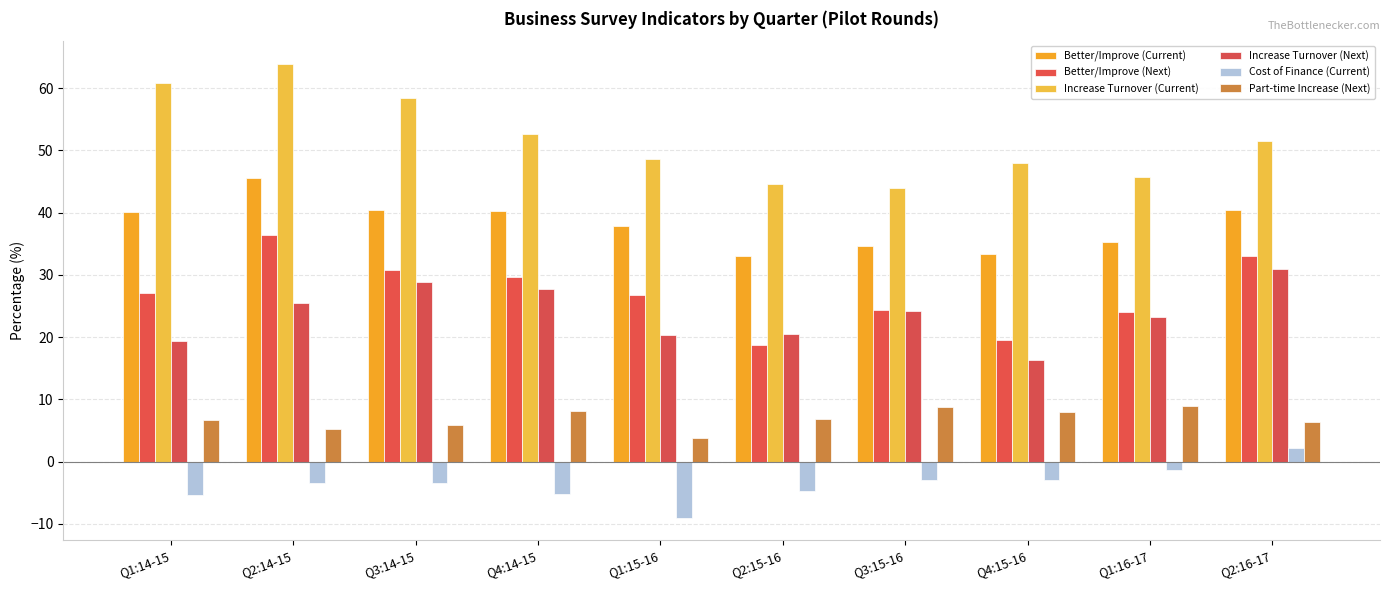

The Increase Turnover (Next) series shows 30.9 at Q2:16-17. True or false?

True